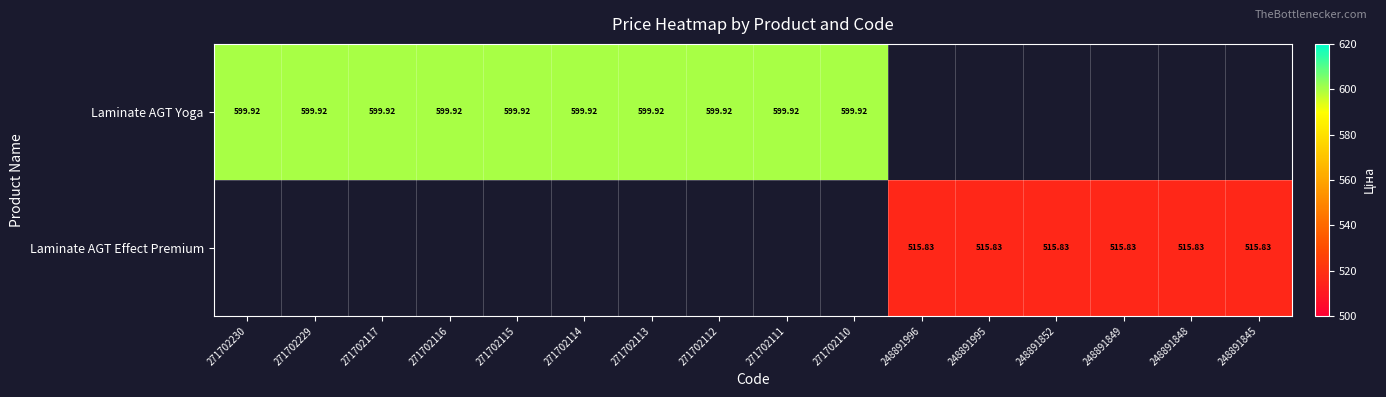

What is the minimum value shown in the chart?

515.8